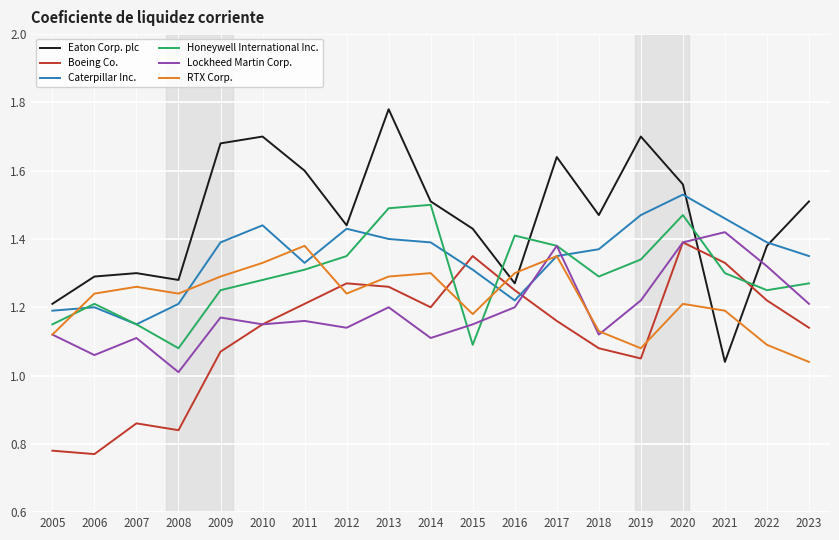

What is the difference between the second highest and minimum values in the Lockheed Martin Corp. series?

0.4